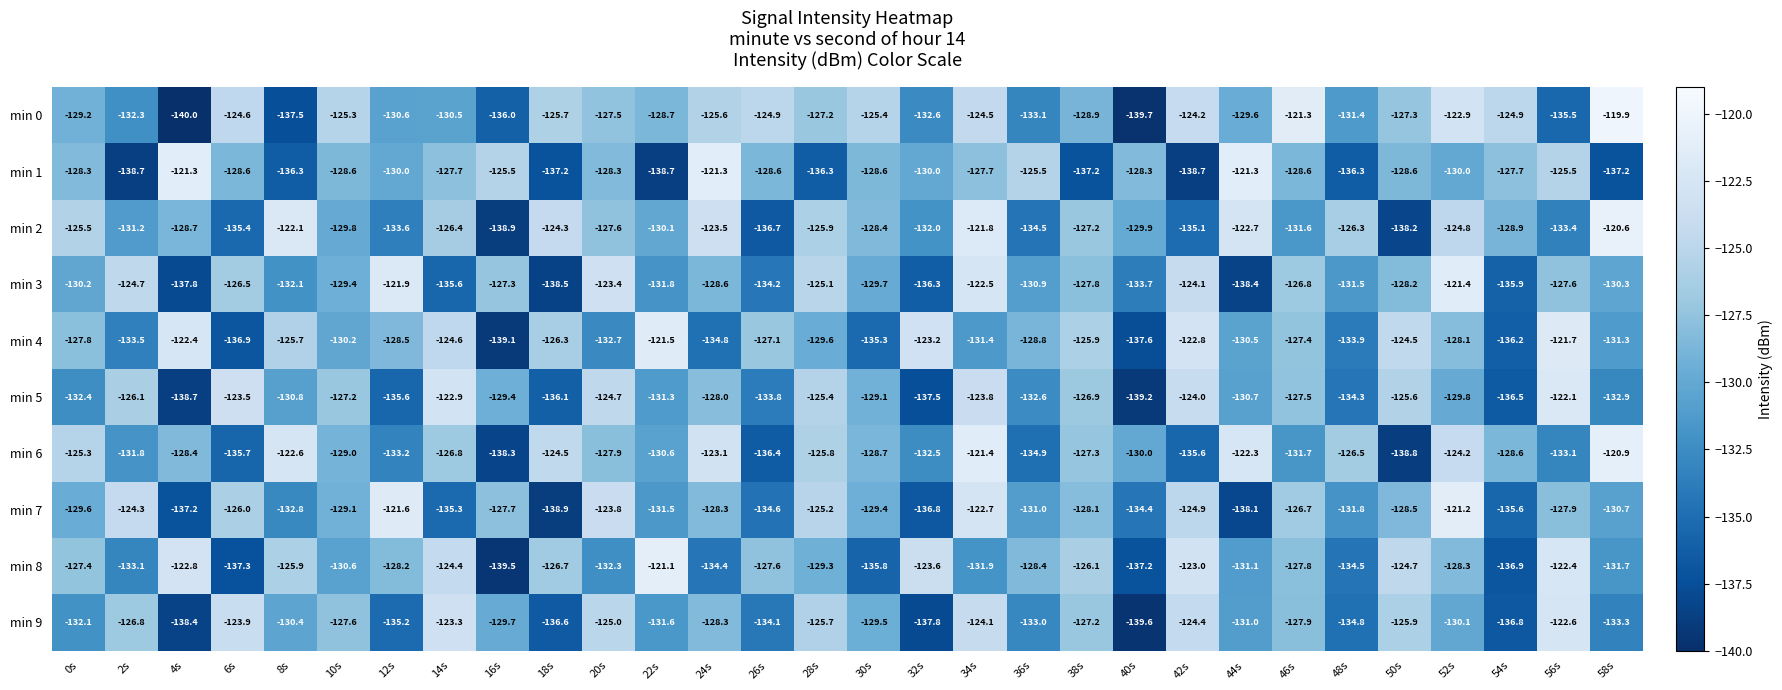

Between 34s and 50s, which series saw the biggest shift?

min 6